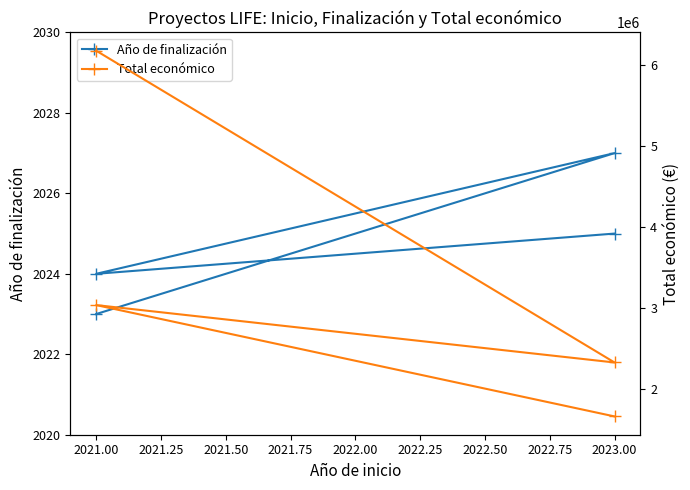

List the series in order of their peak value, lowest first.

Año de finalización, Total económico